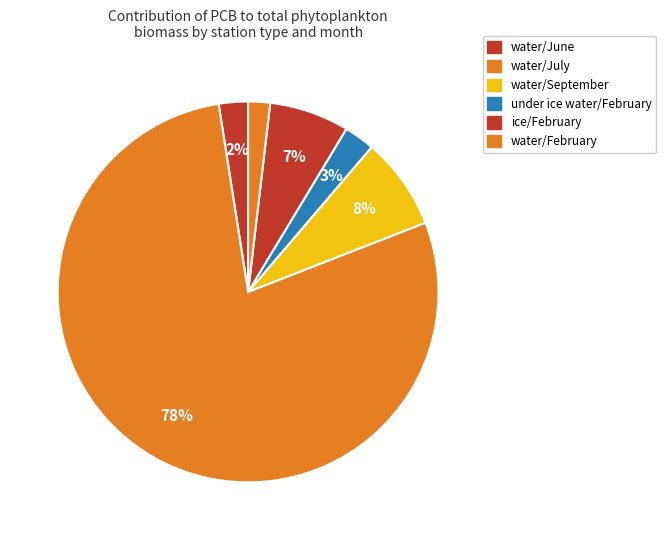

To the nearest percent, what portion does water/February represent?

2%